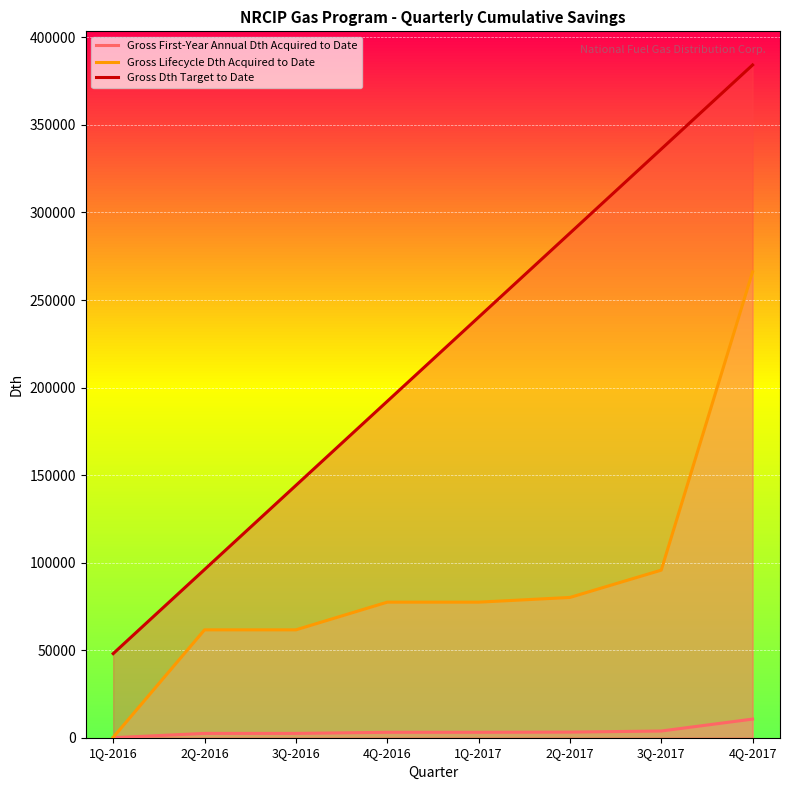

Is it true that Gross Dth Target to Date equals 240151.6 at 1Q-2017?

True